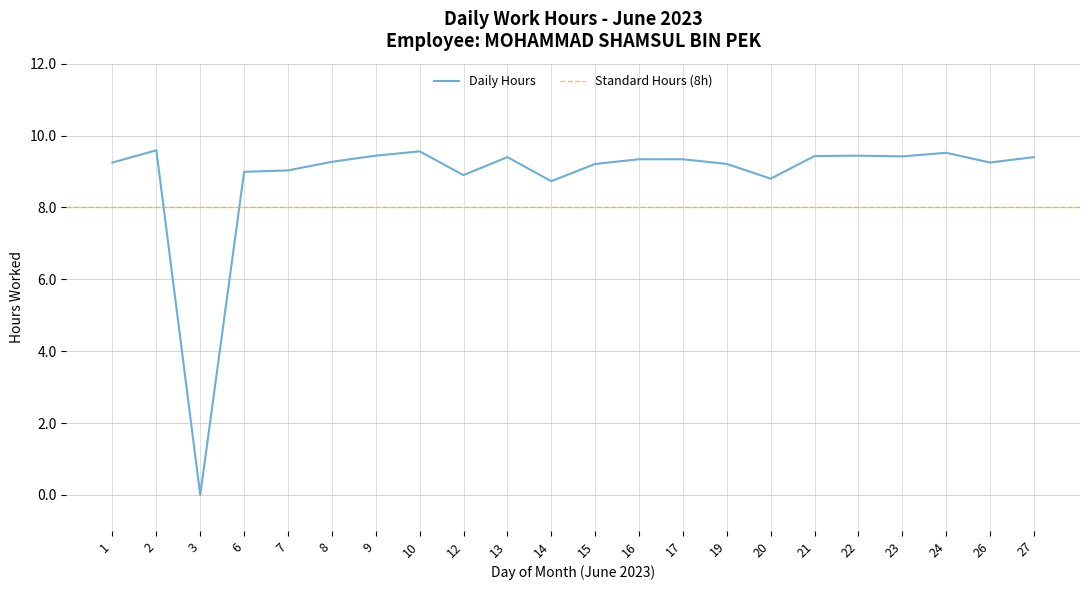

What is the sum of the values at 19 and 17?

18.6